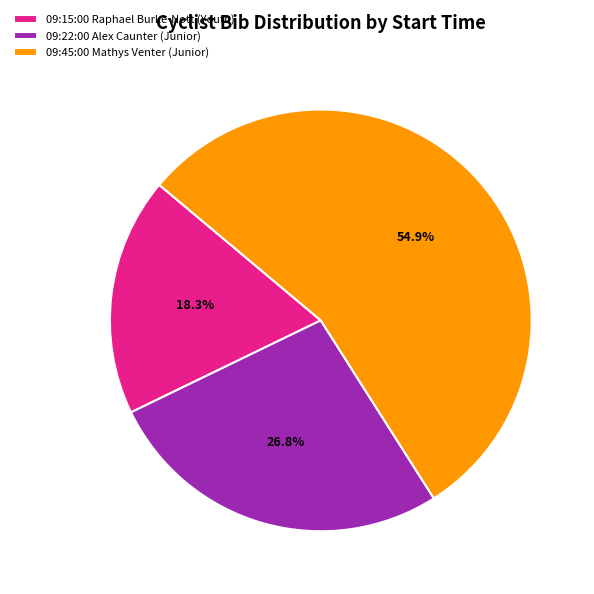

Which slice is the largest?

09:45:00 Mathys Venter (Junior)